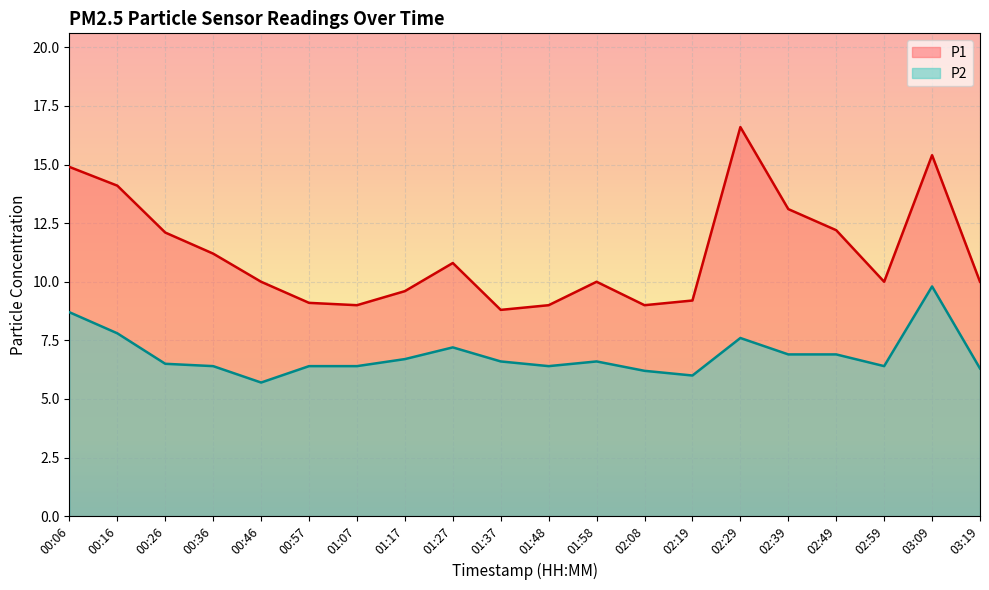

Rank the series by their maximum value, from highest to lowest.

P1, P2